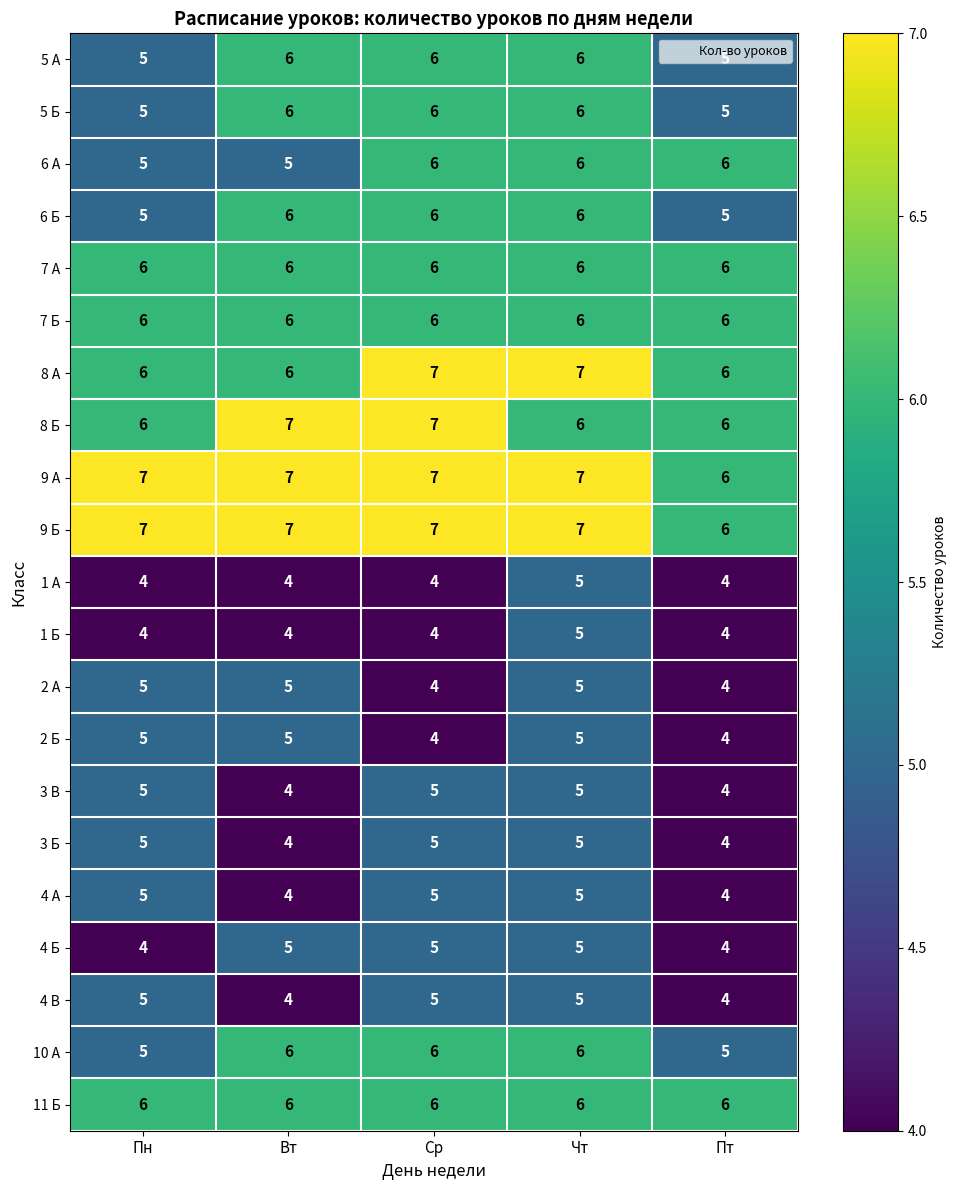

What is the spread (max minus min) of values at Вт?

3